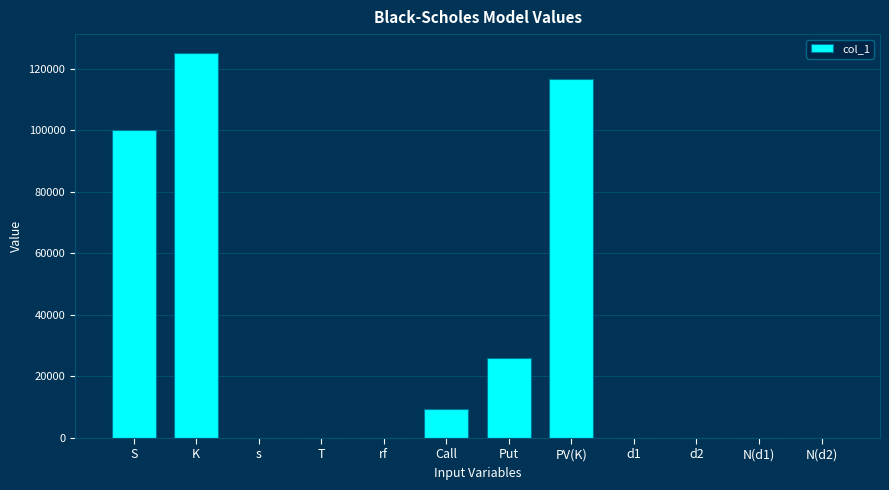

Is it true that the value at Call is 9352.3?

True